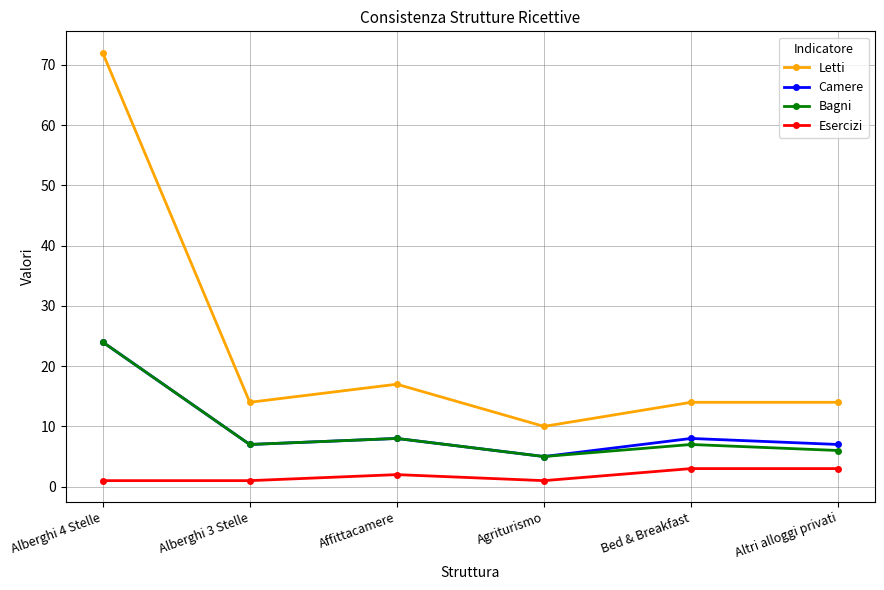

What is the greatest value displayed?

72